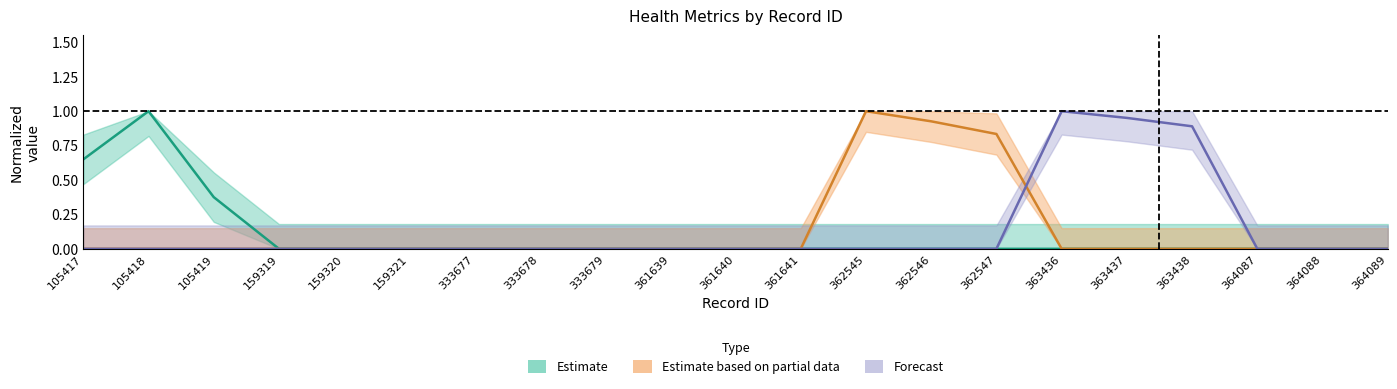

What is the difference between the maximum and minimum values in the WalkingStepLength_cm series?

1.0